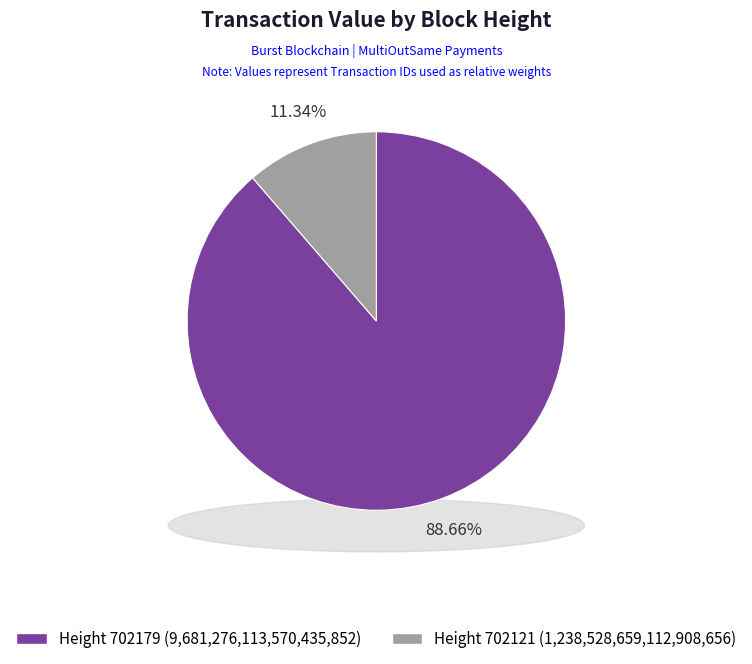

Is the sum of 702121 and 702179 greater than half?

Yes